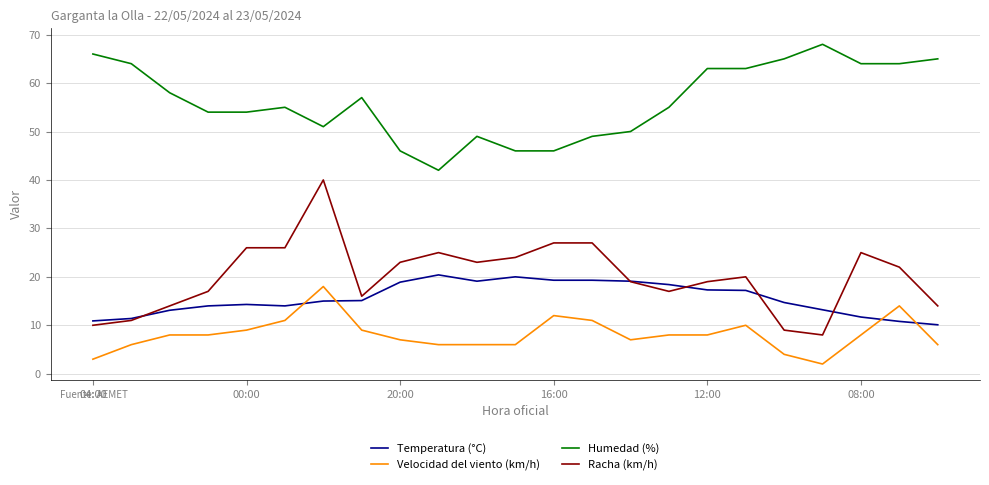

How many times do Velocidad del viento (km/h) and Temperatura (°C) cross each other?

4